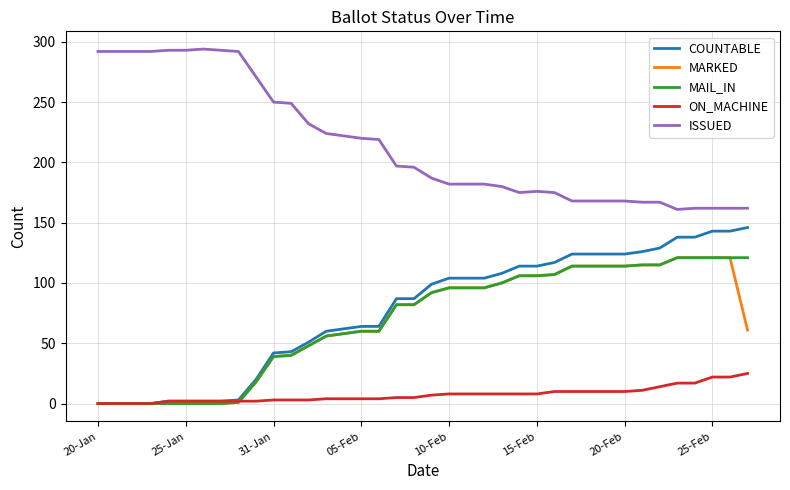

What are all the series names shown in the legend?

COUNTABLE, MARKED, MAIL_IN, ON_MACHINE, ISSUED